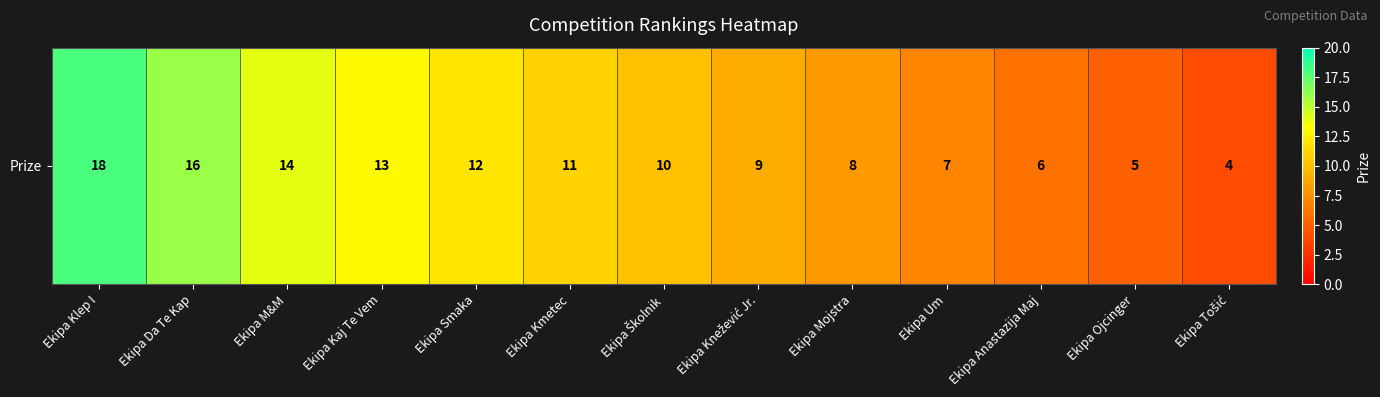

List the labels in order of value, smallest first.

Ekipa Tošić, Ekipa Ojcinger, Ekipa Anastazija Maj, Ekipa Um, Ekipa Mojstra, Ekipa Knežević Jr., Ekipa Školnik, Ekipa Kmetec, Ekipa Smaka, Ekipa Kaj Te Vem, Ekipa M&M, Ekipa Da Te Kap, Ekipa Klep I